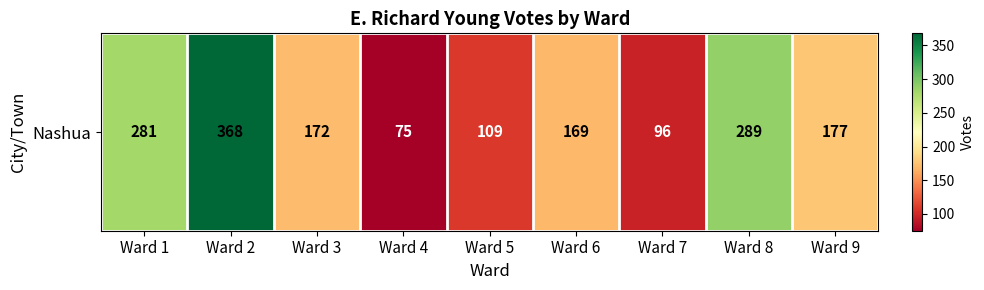

What is the difference between the maximum and minimum values?

293